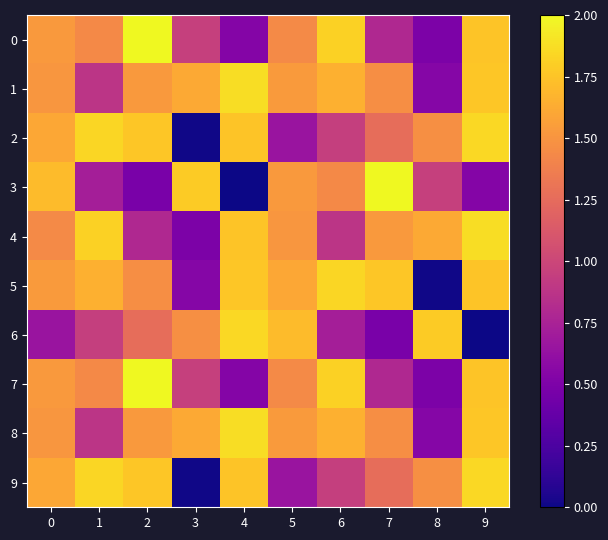

Reading left to right, transcribe all the data shown in this chart.

0: 0=1.5	1=1.4	2=2.0	3=1.0	4=0.5	5=1.4	6=1.8	7=0.8	8=0.5	9=1.8
1: 0=1.5	1=0.9	2=1.5	3=1.6	4=1.9	5=1.5	6=1.7	7=1.5	8=0.5	9=1.8
2: 0=1.6	1=1.8	2=1.8	3=0.0	4=1.8	5=0.6	6=0.9	7=1.3	8=1.5	9=1.8
3: 0=1.7	1=0.7	2=0.5	3=1.8	4=0.0	5=1.5	6=1.4	7=2.0	8=1.0	9=0.5
4: 0=1.4	1=1.8	2=0.8	3=0.5	4=1.8	5=1.5	6=0.9	7=1.5	8=1.6	9=1.9
5: 0=1.5	1=1.7	2=1.5	3=0.5	4=1.8	5=1.6	6=1.8	7=1.8	8=0.0	9=1.8
6: 0=0.6	1=0.9	2=1.3	3=1.5	4=1.8	5=1.7	6=0.7	7=0.5	8=1.8	9=0.0
7: 0=1.5	1=1.4	2=2.0	3=1.0	4=0.5	5=1.4	6=1.8	7=0.8	8=0.5	9=1.8
8: 0=1.5	1=0.9	2=1.5	3=1.6	4=1.9	5=1.5	6=1.7	7=1.5	8=0.5	9=1.8
9: 0=1.6	1=1.8	2=1.8	3=0.0	4=1.8	5=0.6	6=0.9	7=1.3	8=1.5	9=1.8